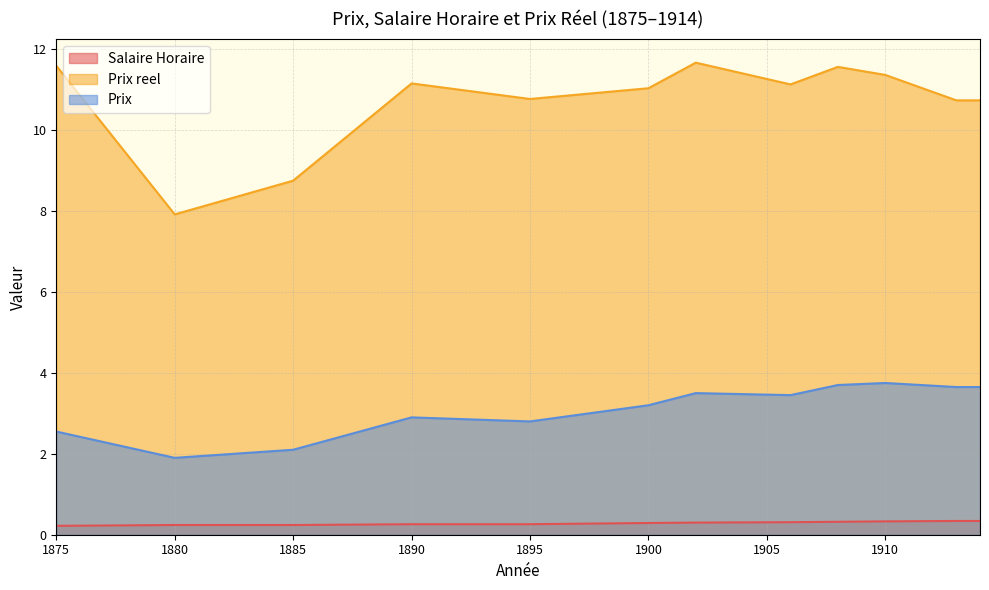

What is the value of the Prix point at the 9th from the left?

3.7